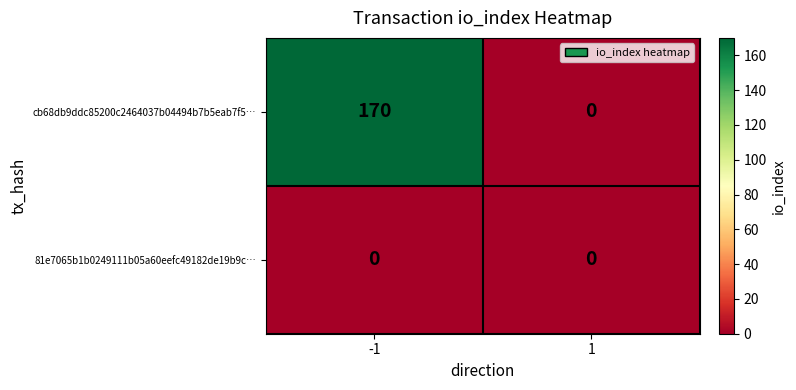

What is the average value of the cb68db9ddc85200c2464037b04494b7b5eab7f5… series?

85